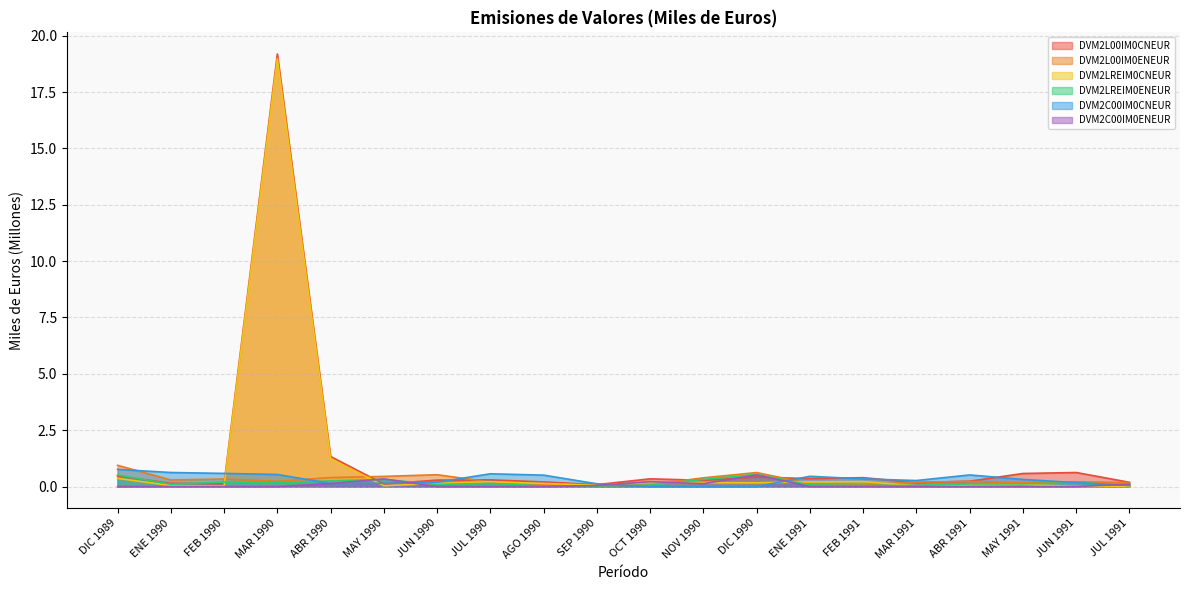

Does the chart have visible grid lines?

Yes